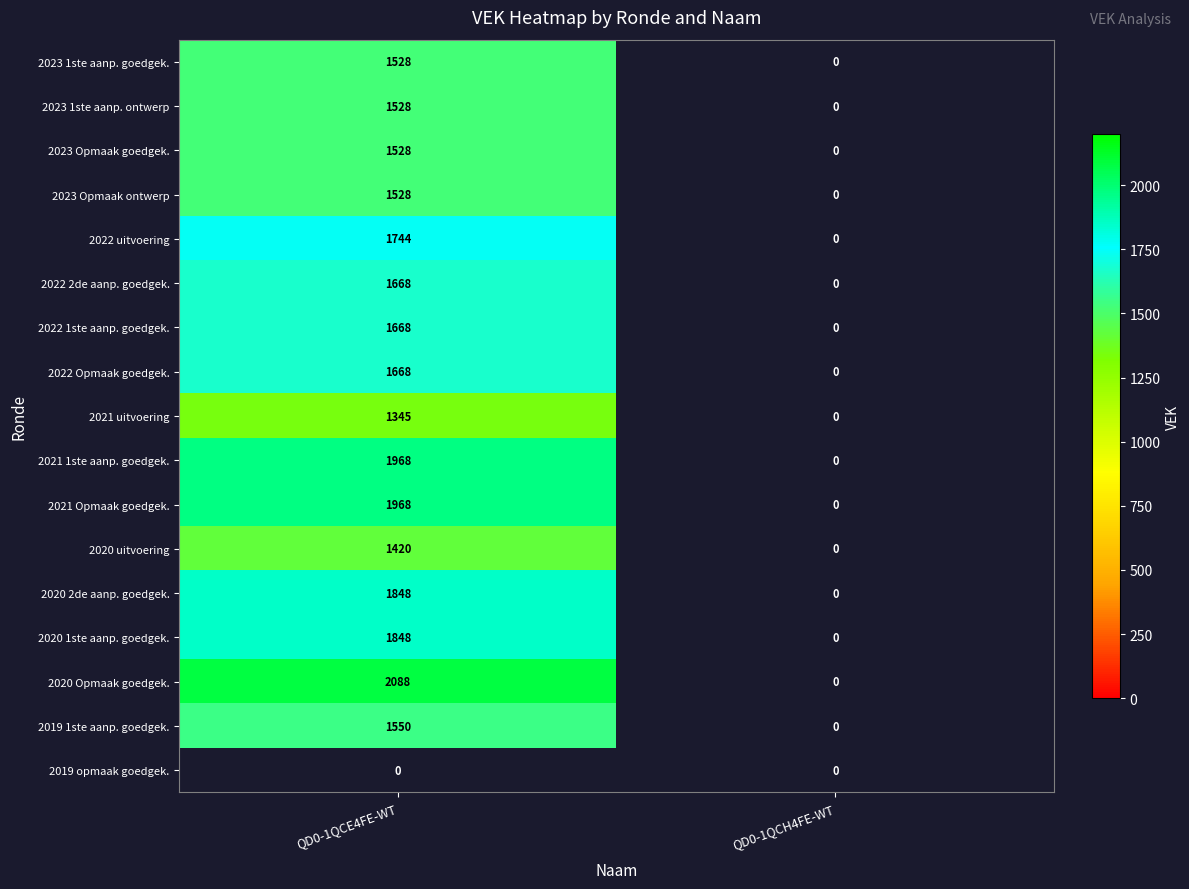

Rank the categories by 2022 Opmaak goedgek. value from lowest to highest.

QD0-1QCH4FE-WT, QD0-1QCE4FE-WT